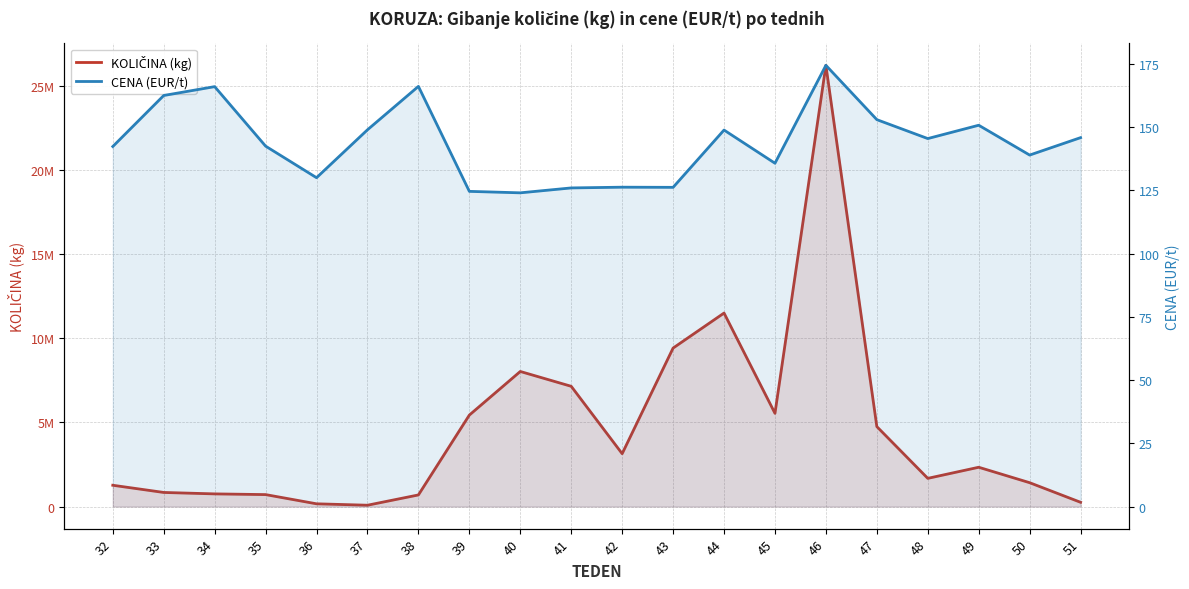

Rank the series by their maximum value, from lowest to highest.

CENA (EUR/t), KOLIČINA (kg)